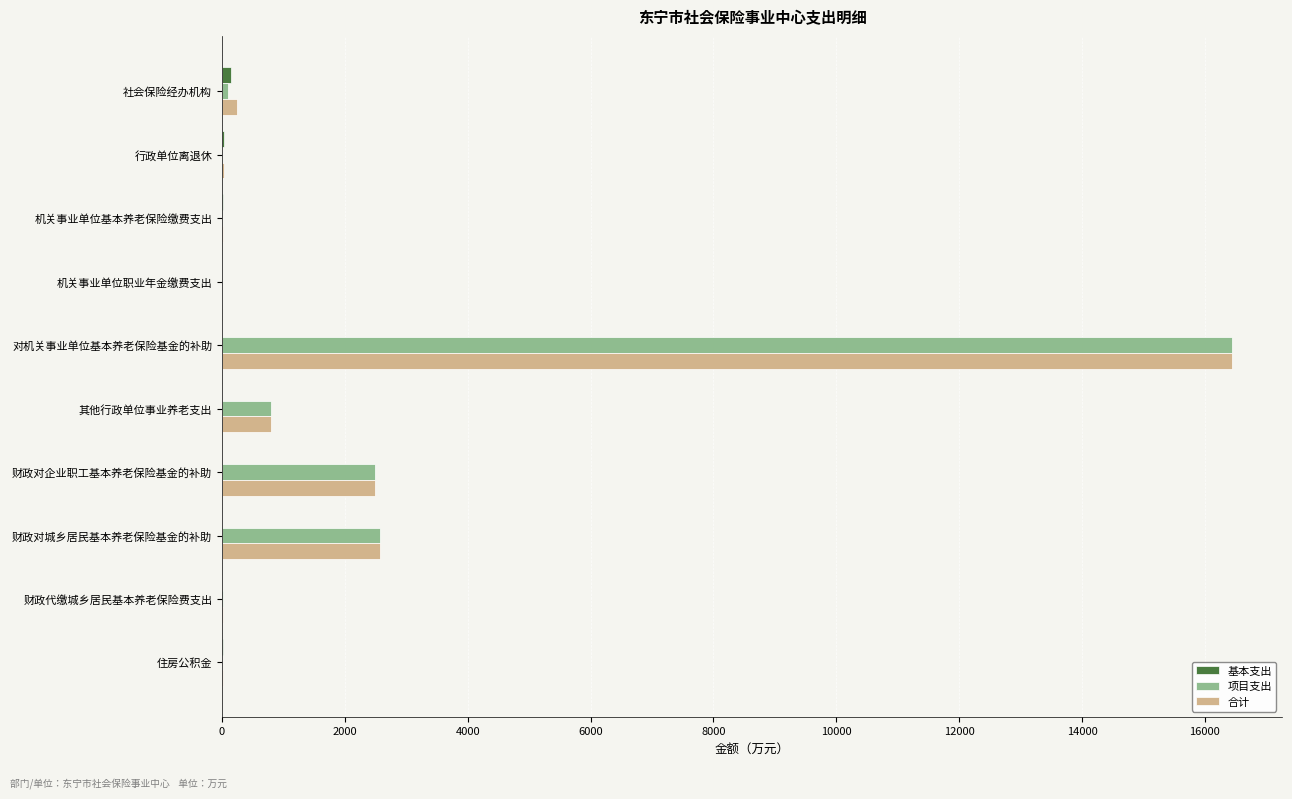

At which category is the sum across all series the highest?

对机关事业单位基本养老保险基金的补助